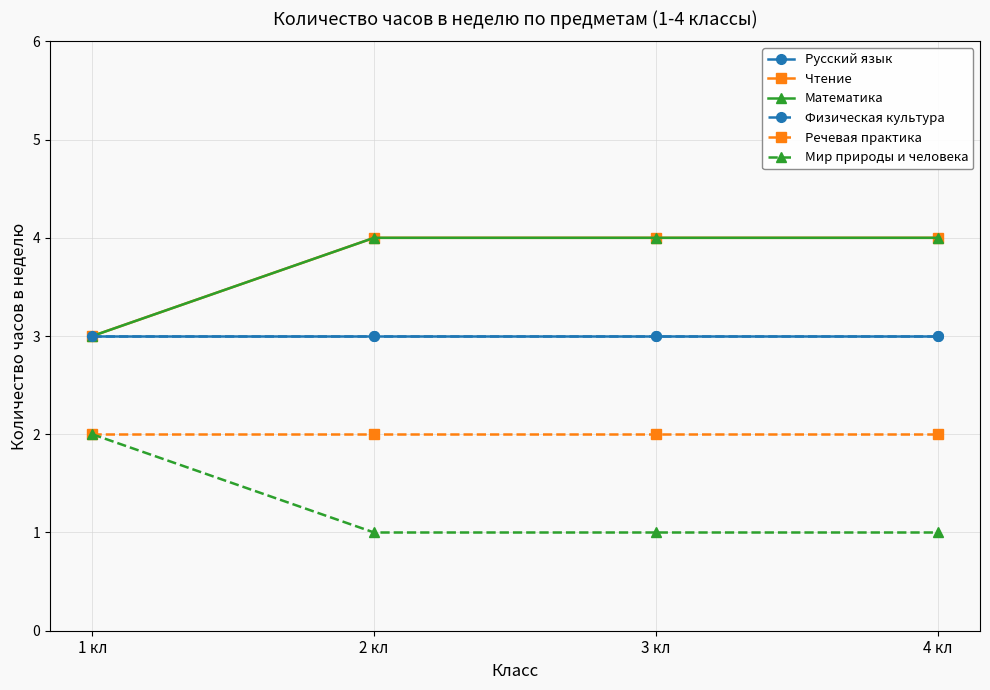

True or false: Физическая культура and Русский язык cross at least once.

False